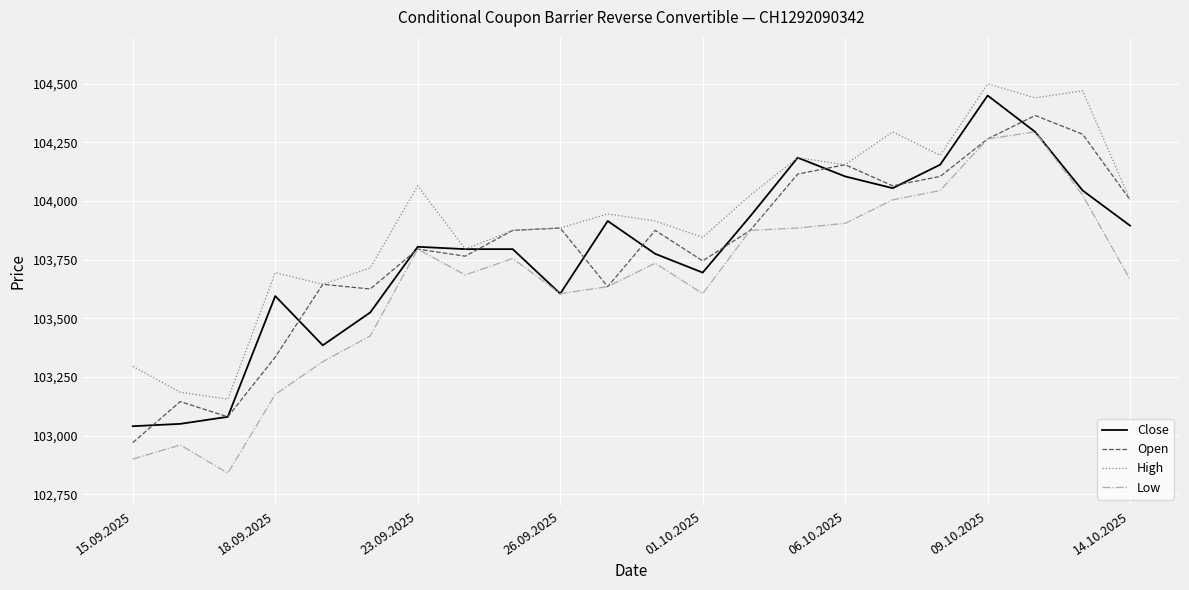

What is the minimum value shown in the chart?

102840